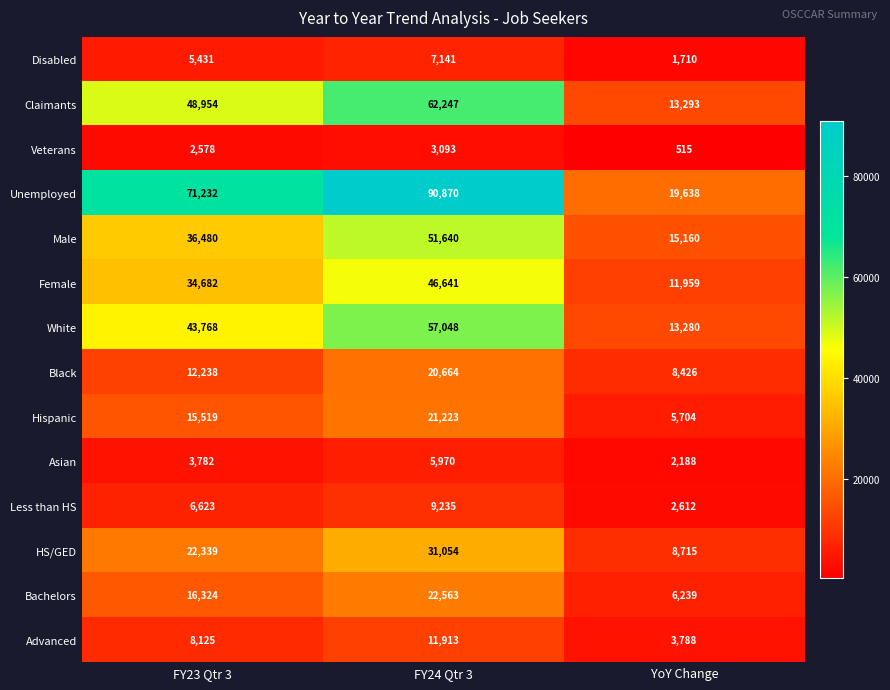

What is the greatest value displayed?

90870